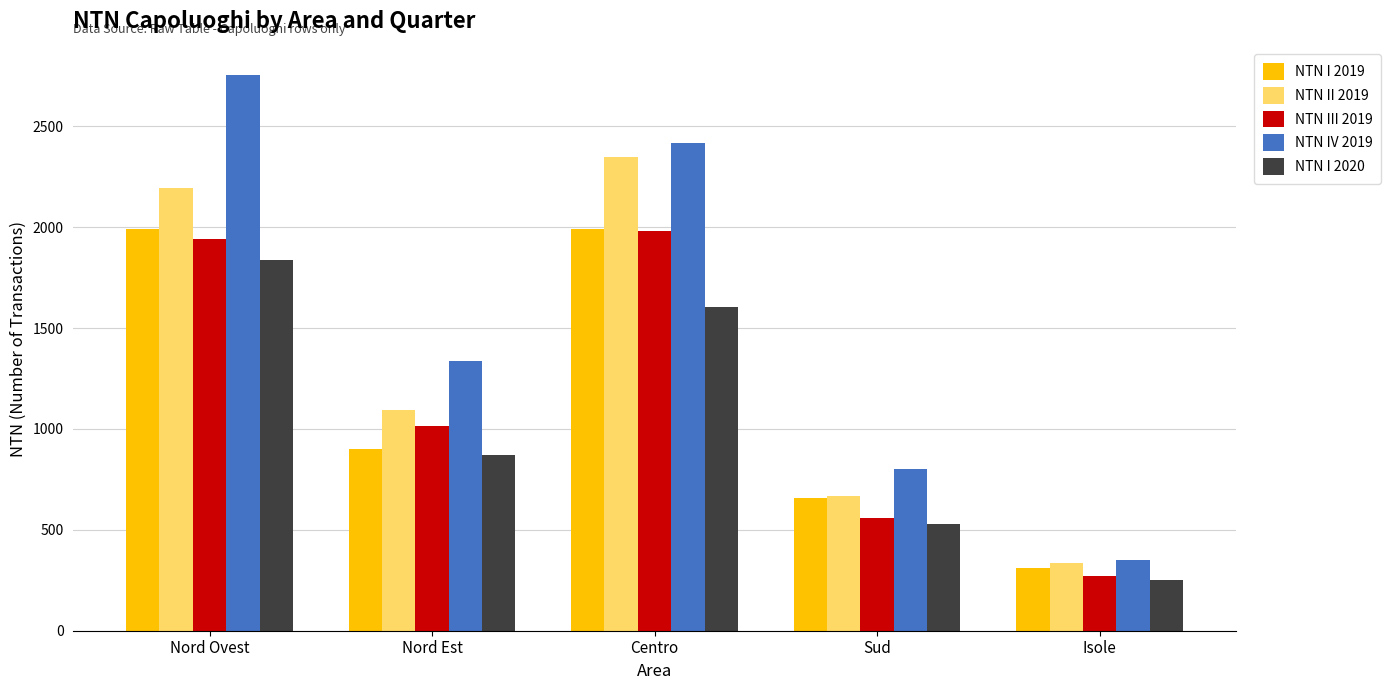

What is the value of the NTN I 2020 bar at the 4th from the left?

530.9